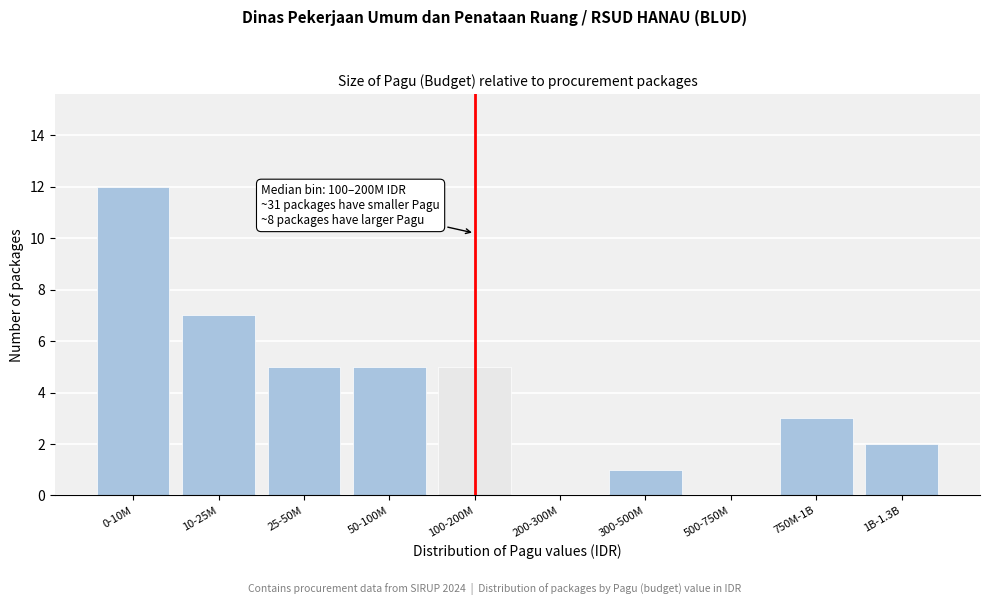

Reading right to left, transcribe all the data shown in this chart.

1B-1.3B=2	750M-1B=3	500-750M=0	300-500M=1	200-300M=0	100-200M=5	50-100M=5	25-50M=5	10-25M=7	0-10M=12